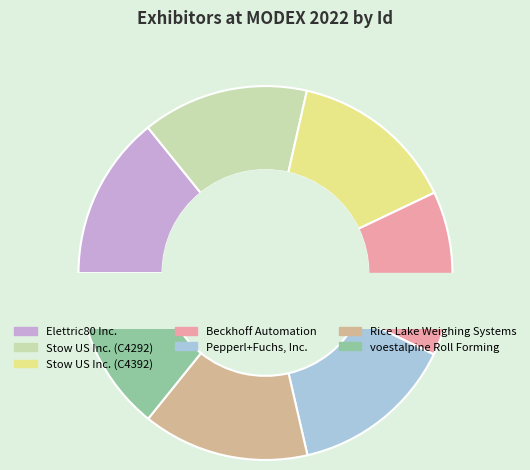

Rank the categories by value from highest to lowest.

Rice Lake Weighing Systems, Stow US Inc. (C4392), Stow US Inc. (C4292), Beckhoff Automation, Pepperl+Fuchs, Inc., voestalpine Roll Forming, Elettric80 Inc.